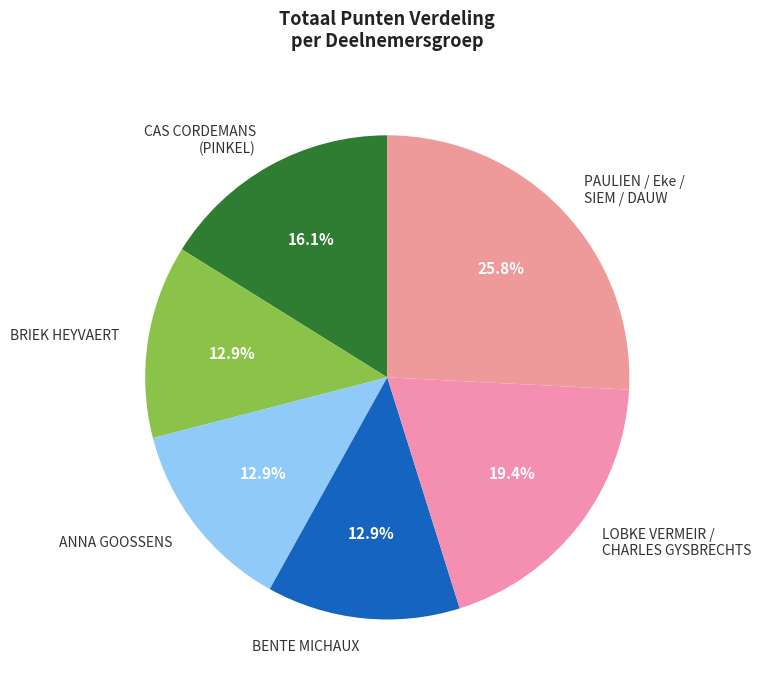

Between PAULIEN / Eke / SIEM / DAUW and BRIEK HEYVAERT, which is larger?

PAULIEN / Eke / SIEM / DAUW